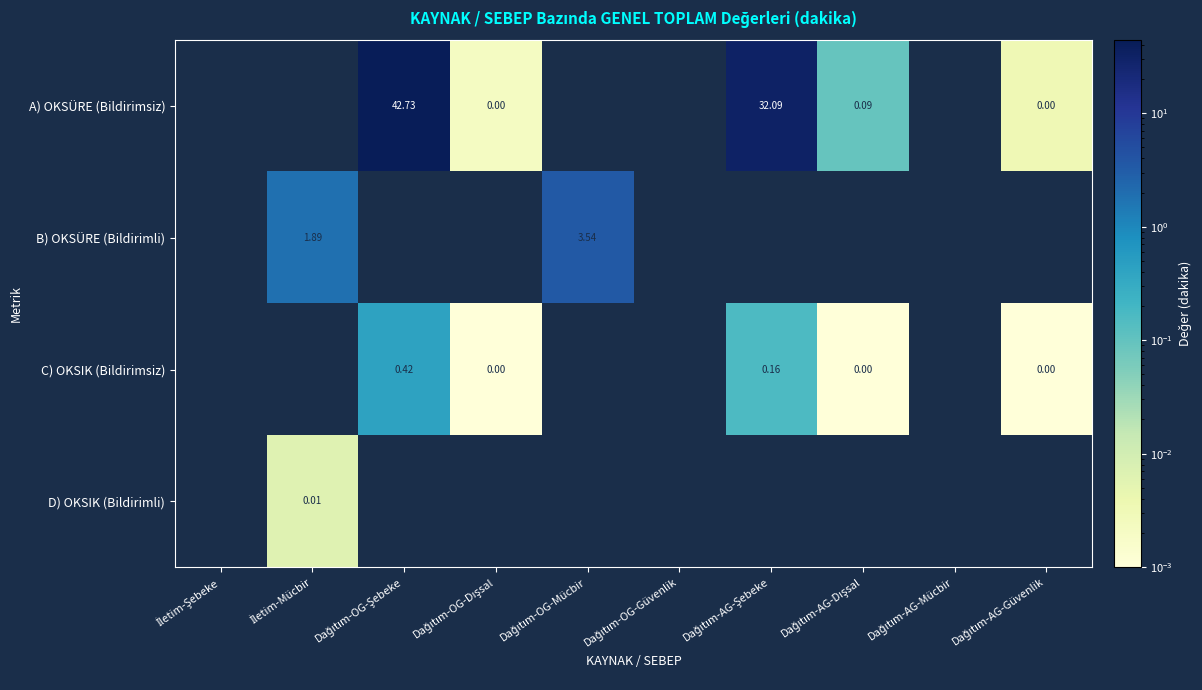

List the series in order of their peak value, highest first.

A) OKSÜRE (Bildirimsiz), B) OKSÜRE (Bildirimli), C) OKSIK (Bildirimsiz), D) OKSIK (Bildirimli)